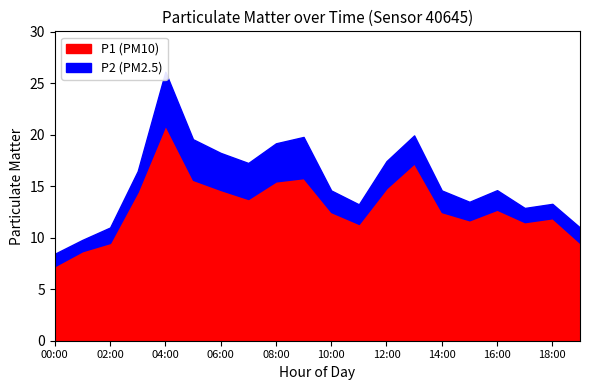

Which series has the largest total across all categories?

P1